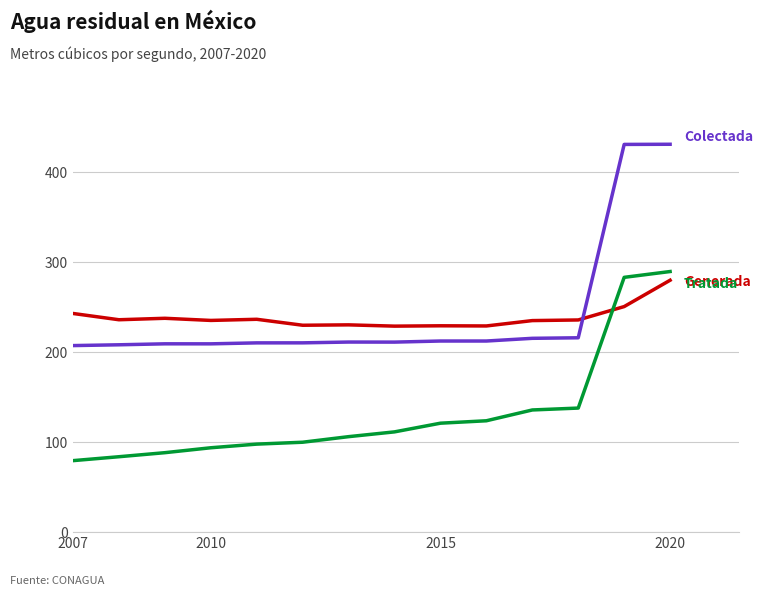

What is the minimum value shown in the chart?

79.3